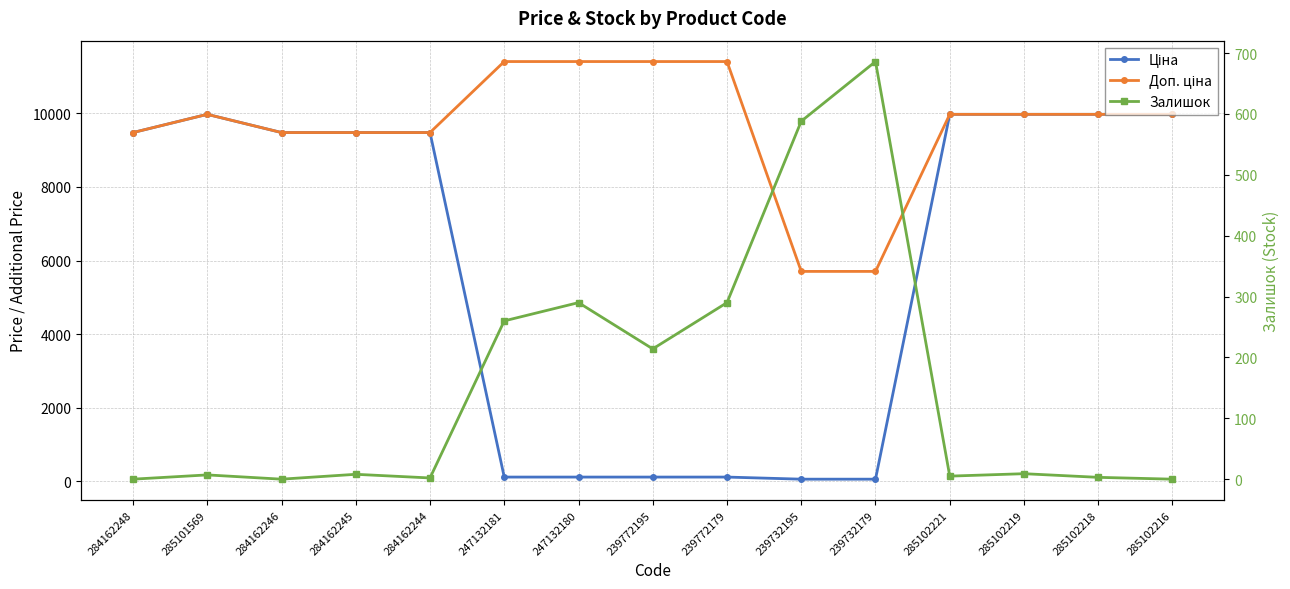

True or false: Залишок and Доп. ціна cross at least once.

False